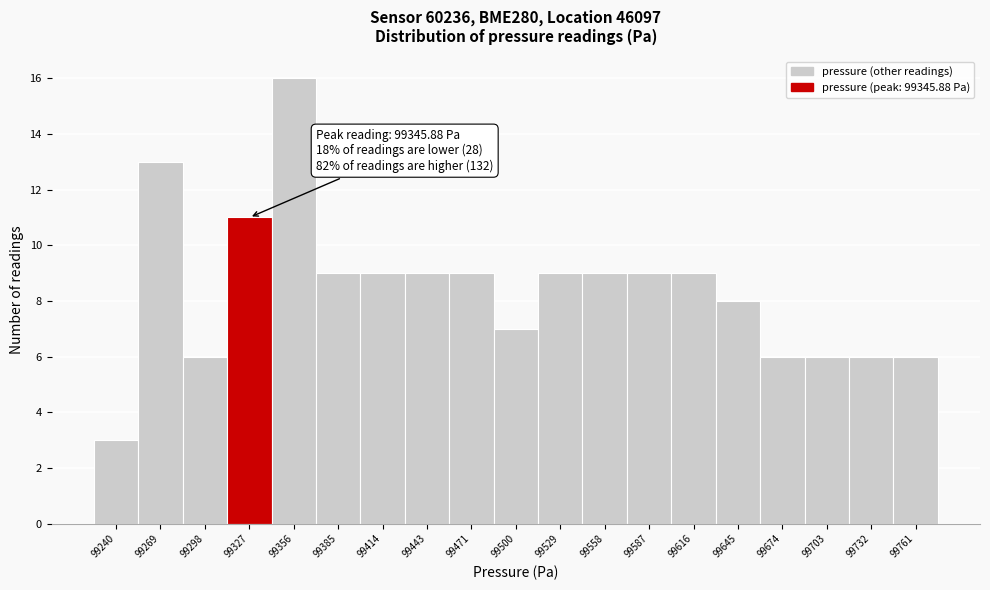

Reading left to right, what are all the values shown in this chart?

99240=3	99269=13	99298=6	99327=11	99356=16	99385=9	99414=9	99443=9	99471=9	99500=7	99529=9	99558=9	99587=9	99616=9	99645=8	99674=6	99703=6	99732=6	99761=6